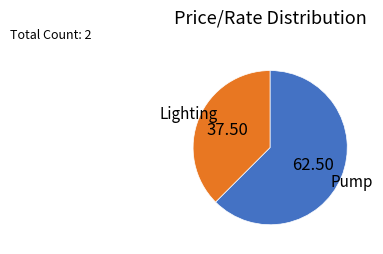

What is the majority slice?

Pump